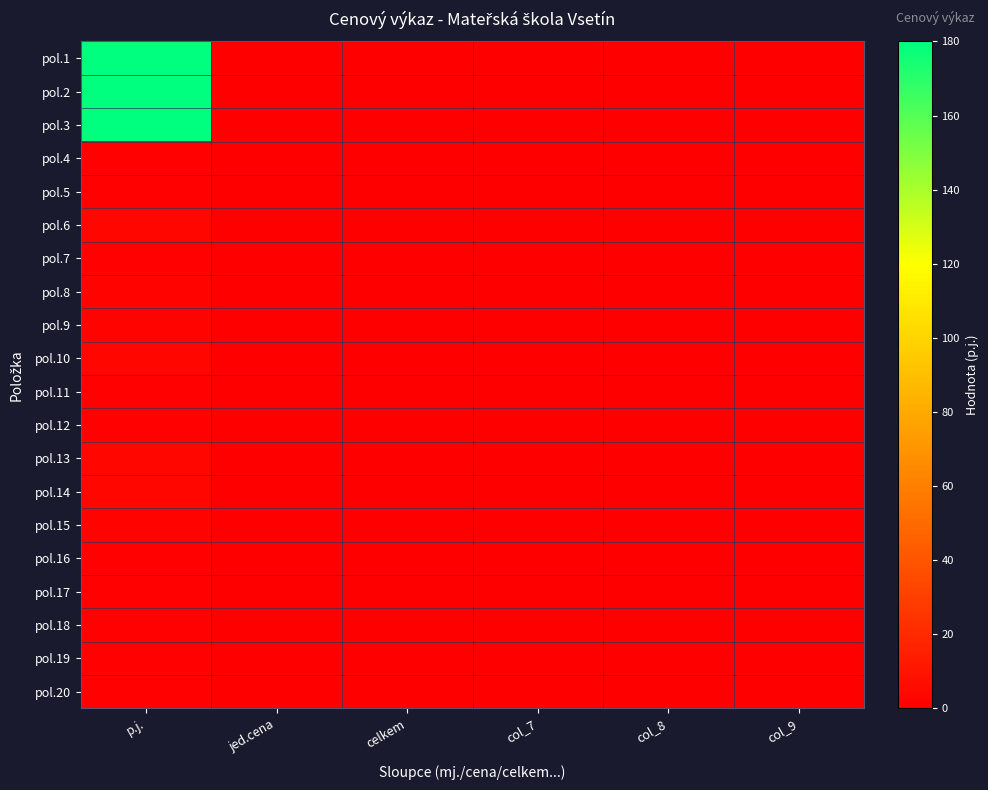

Which has a higher value, celkem or col_8?

celkem